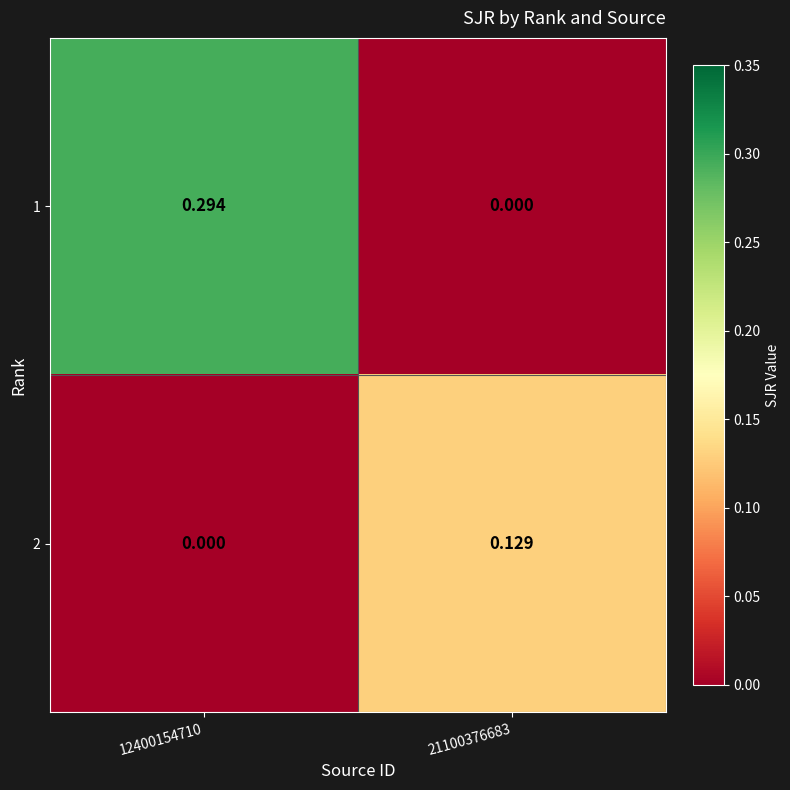

Which has a higher value, 21100376683 or 12400154710?

12400154710